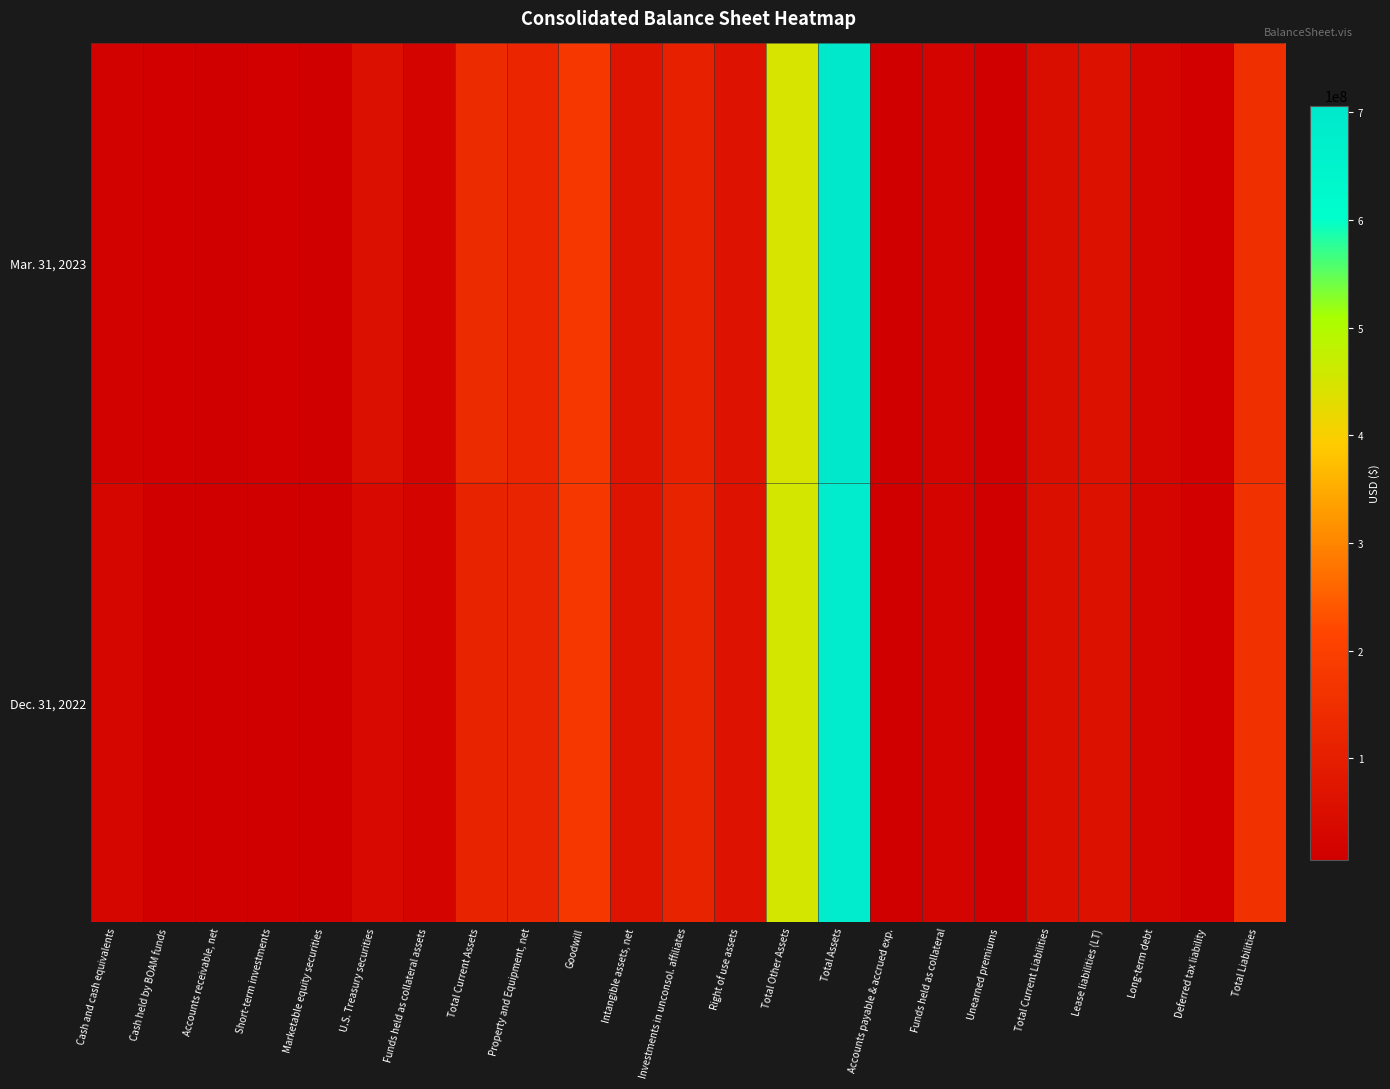

Reading left to right, transcribe all the data shown in this chart.

Mar. 31, 2023: Cash and cash equivalents=15902452	Cash held by BOAM funds=11414125	Accounts receivable, net=6385096	Short-term investments=11735816	Marketable equity securities=8454006	U.S. Treasury securities=57687945	Funds held as collateral assets=21207071	Total Current Assets=138424670	Property and Equipment, net=120876888	Goodwill=179463522	Intangible assets, net=66552490	Investments in unconsol. affiliates=109153271	Right of use assets=64304426	Total Other Assets=447054644	Total Assets=706356202	Accounts payable & accrued exp.=10677418	Funds held as collateral=21207071	Unearned premiums=7731279	Total Current Liabilities=50417493	Lease liabilities (LT)=58743145	Long-term debt=26557275	Deferred tax liability=12533206	Total Liabilities=152188736
Dec. 31, 2022: Cash and cash equivalents=25493141	Cash held by BOAM funds=8146792	Accounts receivable, net=5831366	Short-term investments=6288828	Marketable equity securities=8768938	U.S. Treasury securities=33520401	Funds held as collateral assets=21026579	Total Current Assets=113961243	Property and Equipment, net=115589940	Goodwill=179463522	Intangible assets, net=68342042	Investments in unconsol. affiliates=114133349	Right of use assets=64719405	Total Other Assets=454166676	Total Assets=683717859	Accounts payable & accrued exp.=10963784	Funds held as collateral=21026579	Unearned premiums=7158726	Total Current Liabilities=52978740	Lease liabilities (LT)=59281733	Long-term debt=26954180	Deferred tax liability=13948419	Total Liabilities=157068480